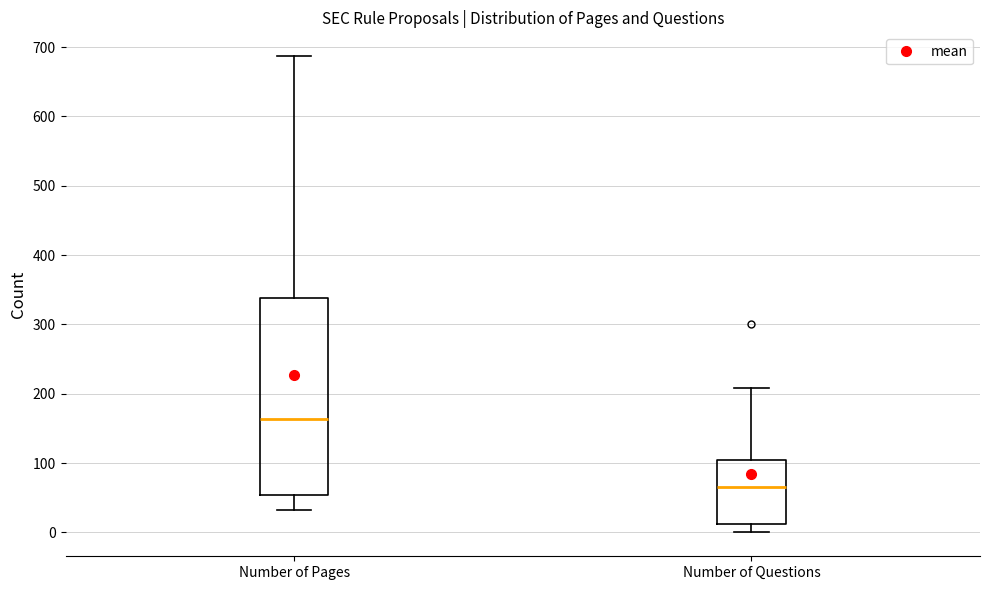

Which box has the lowest median line?

Number of Questions